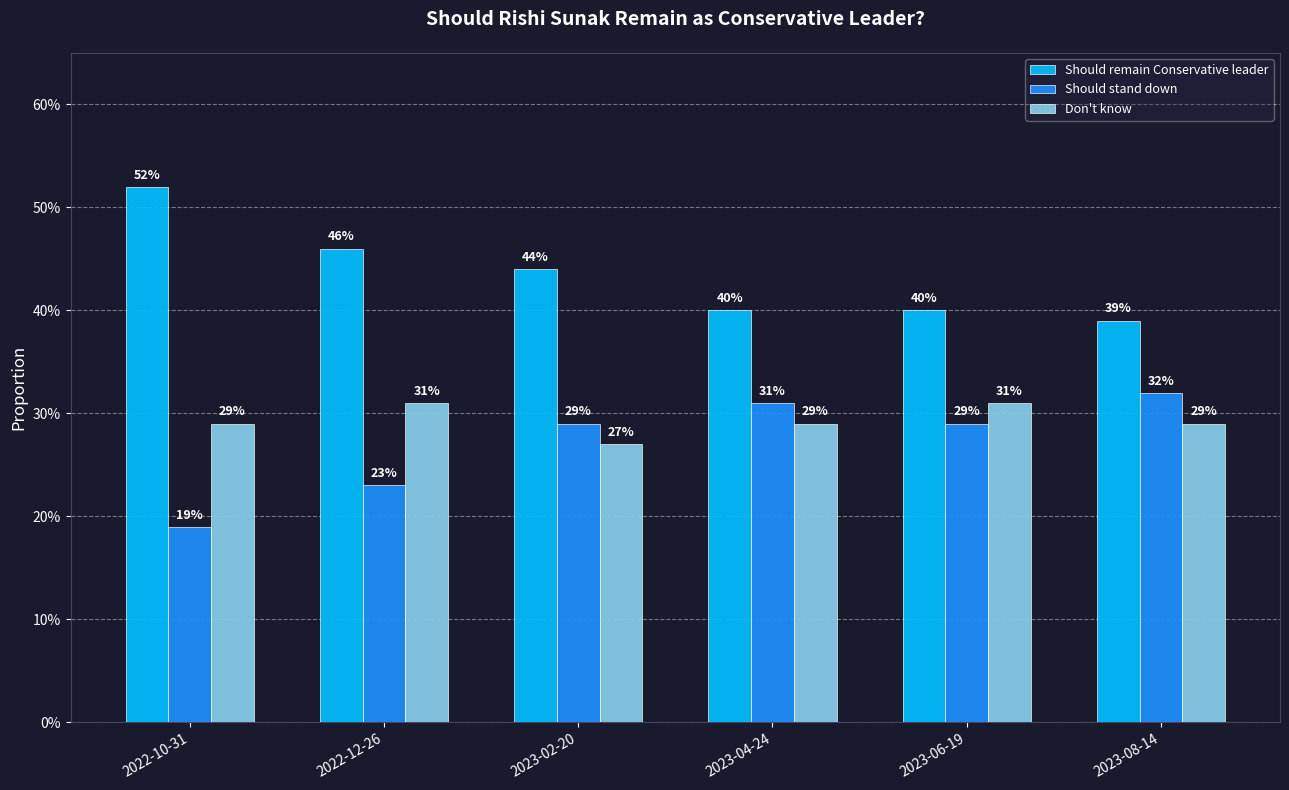

At which category is the sum across all series the highest?

2022-10-31